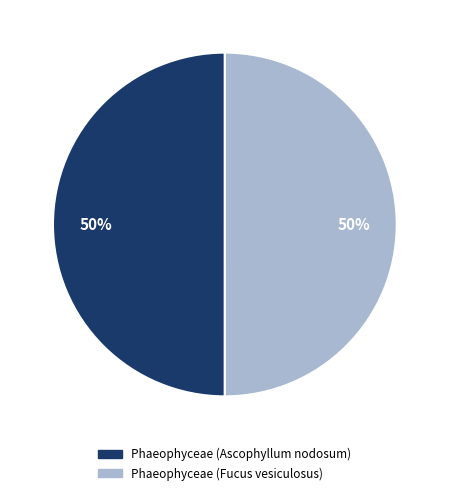

Combined, do Phaeophyceae (Ascophyllum nodosum) and Phaeophyceae (Fucus vesiculosus) account for over 50%?

Yes